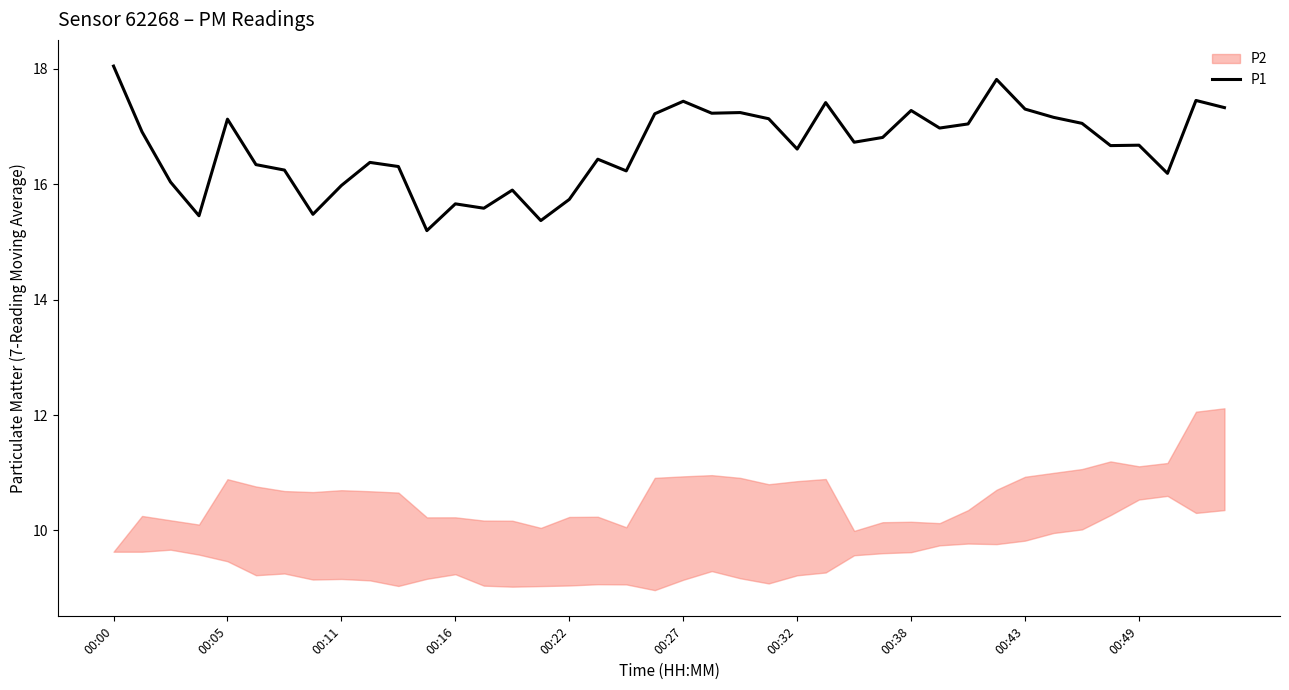

What is the sum of all values?

665.3